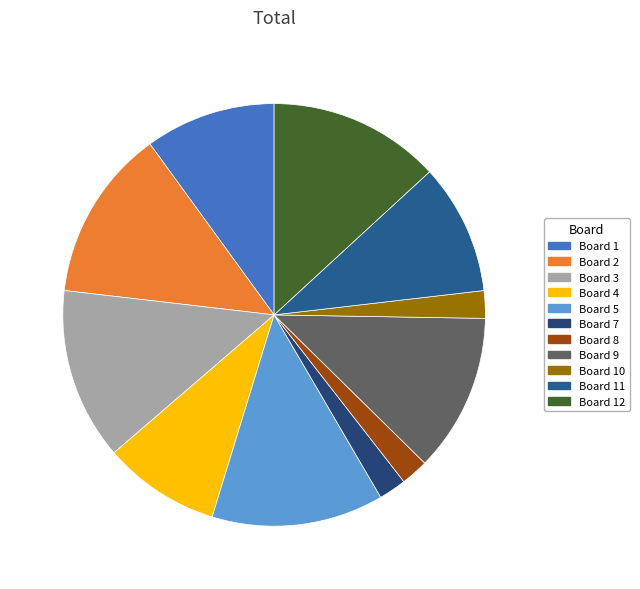

To the nearest percent, what is the average slice percentage?

8%